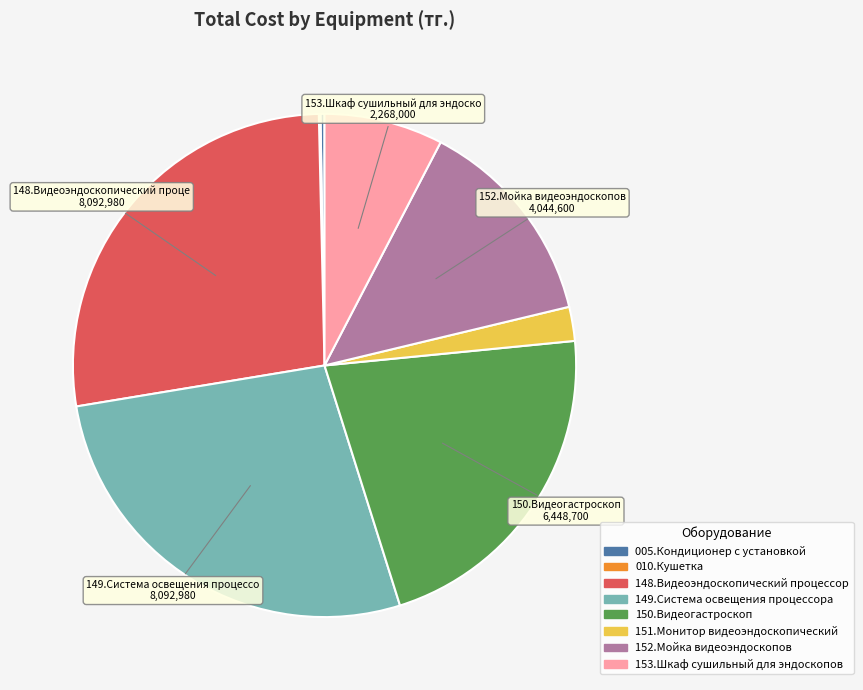

Does 151.Монитор видеоэндоскопический represent more than half of the total?

No